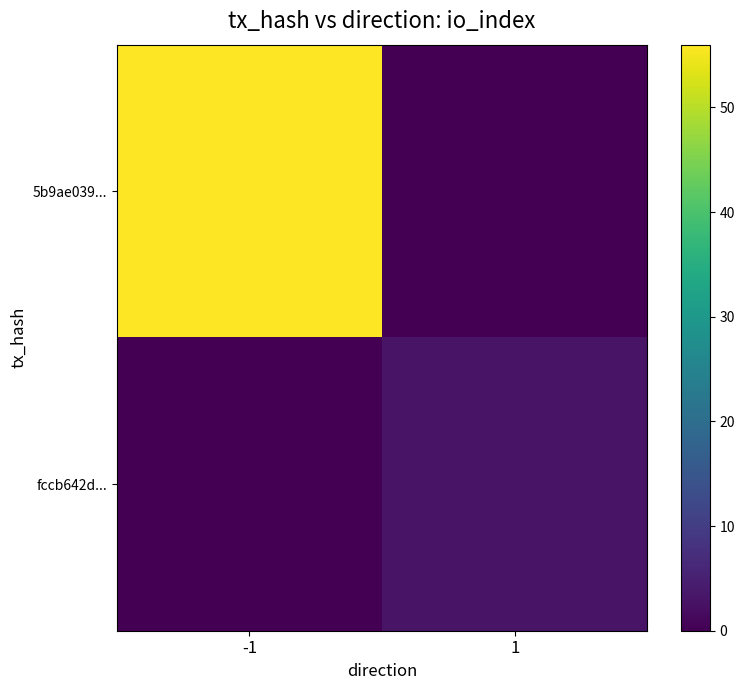

Reading left to right, extract all data points from this chart.

5b9ae039...: -1=56	1=0
fccb642d...: -1=0	1=3